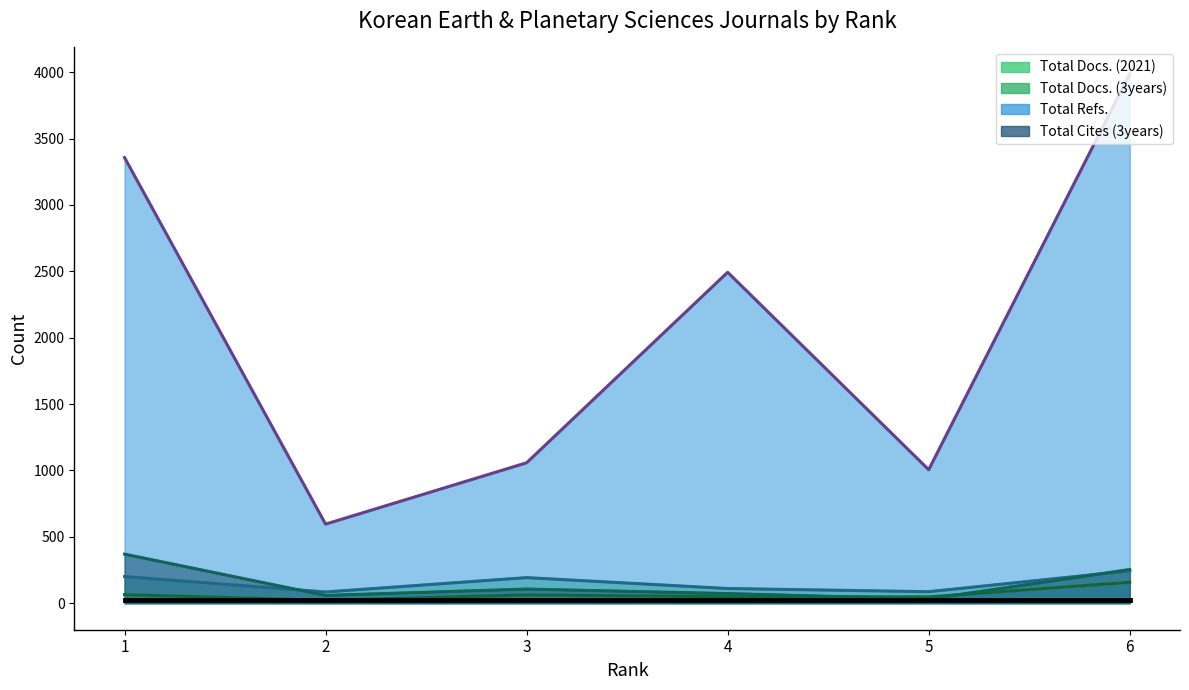

Which series has the largest total across all categories?

Total Refs.